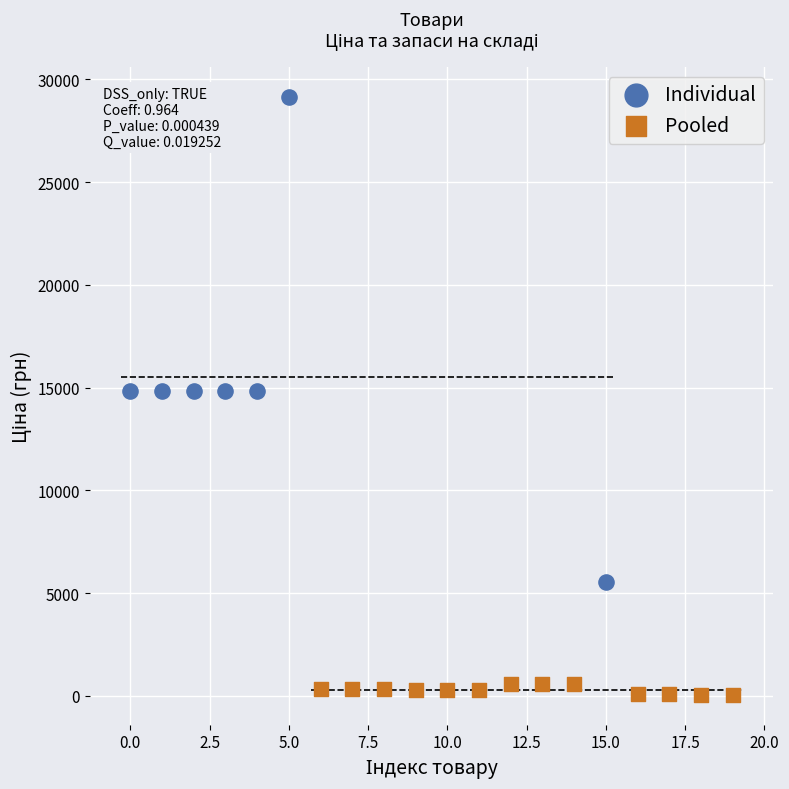

Which series has the largest Y range (max minus min)?

Individual